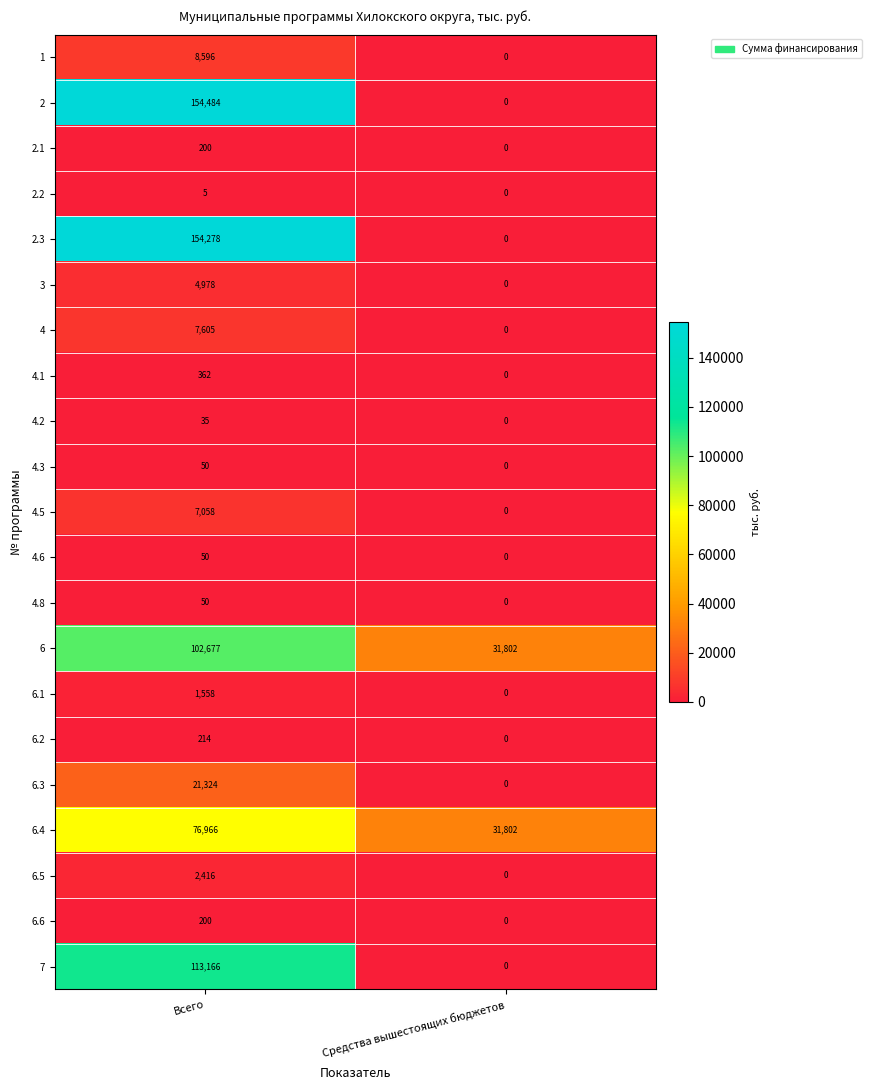

Which series has the widest spread of values?

2